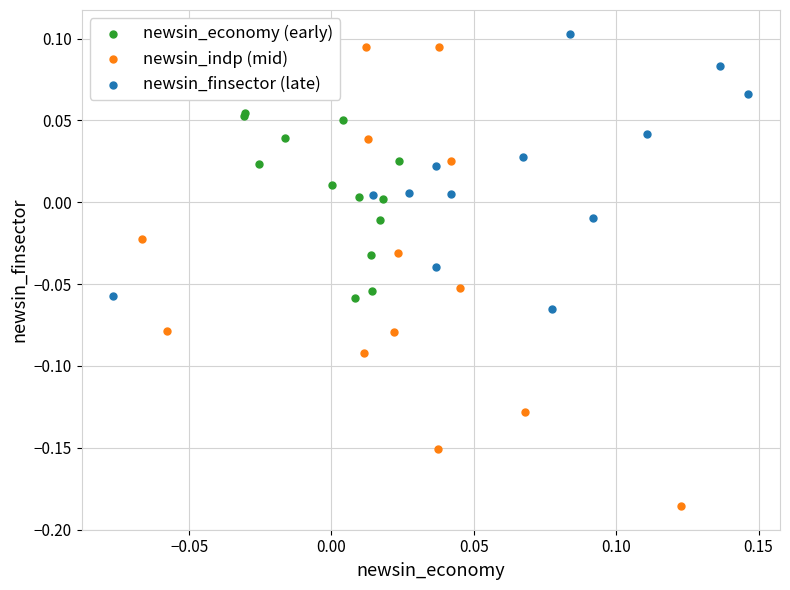

Which series reaches the minimum Y coordinate?

newsin_indp (mid)